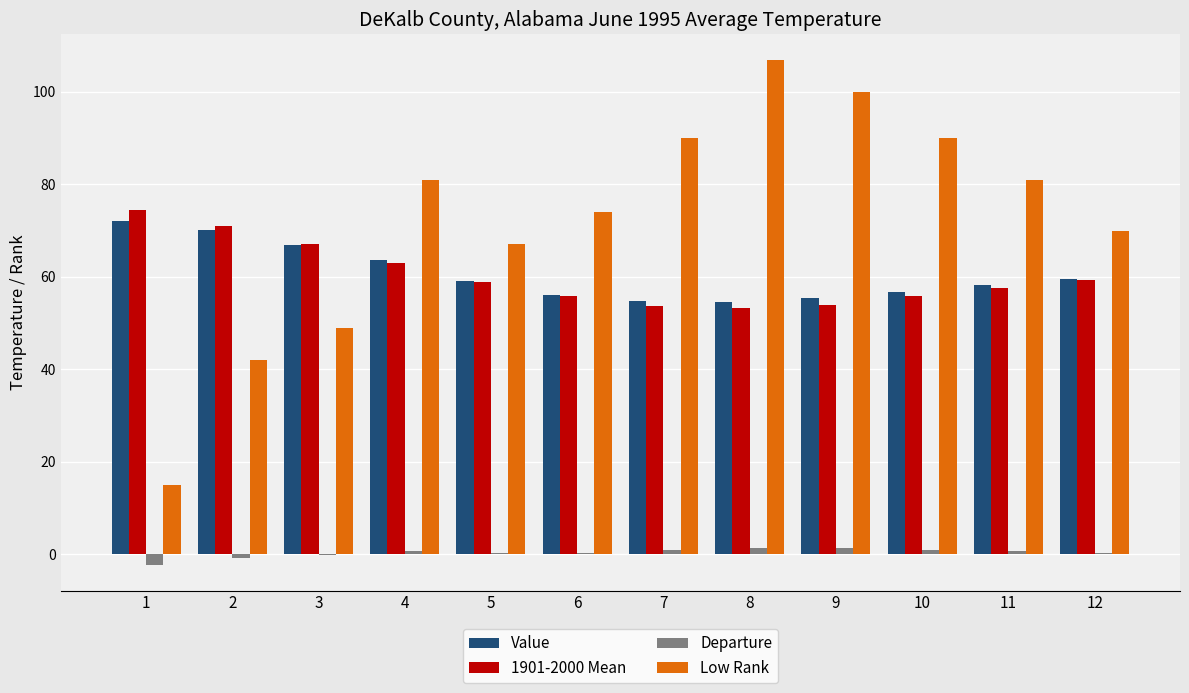

At which label does Value first exceed 59?

1